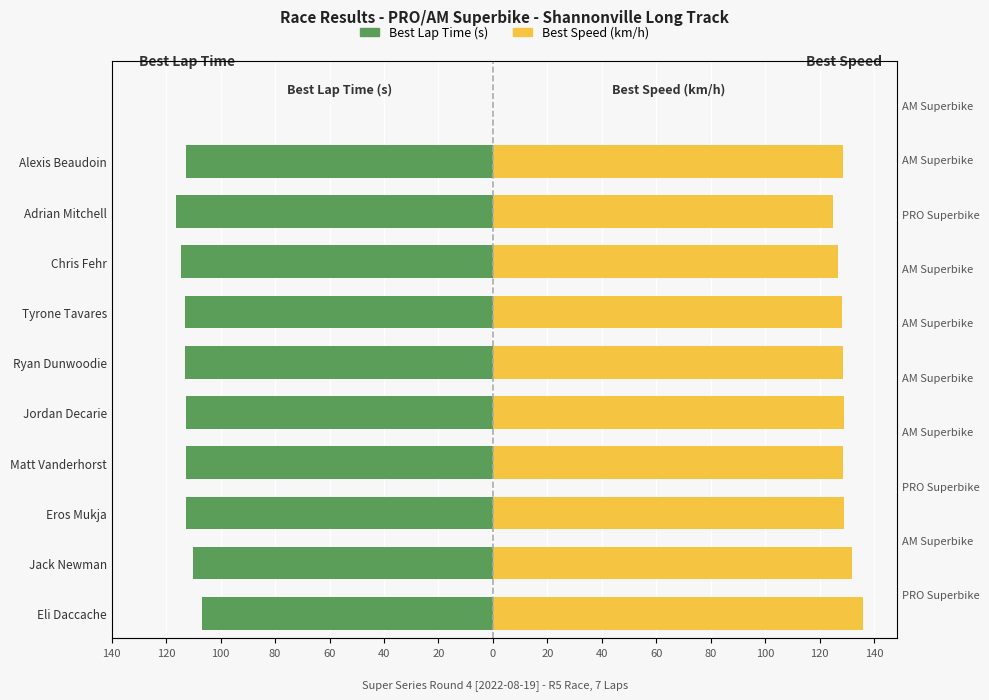

Reading left to right, what are all the values shown in this chart?

Best Lap Time (s): -106.8	-110.1	-112.7	-112.8	-112.6	-112.9	-113.2	-114.5	-116.2	-112.8
Best Speed (km/h): 135.9	131.7	128.7	128.6	128.9	128.5	128.1	126.7	124.8	128.6